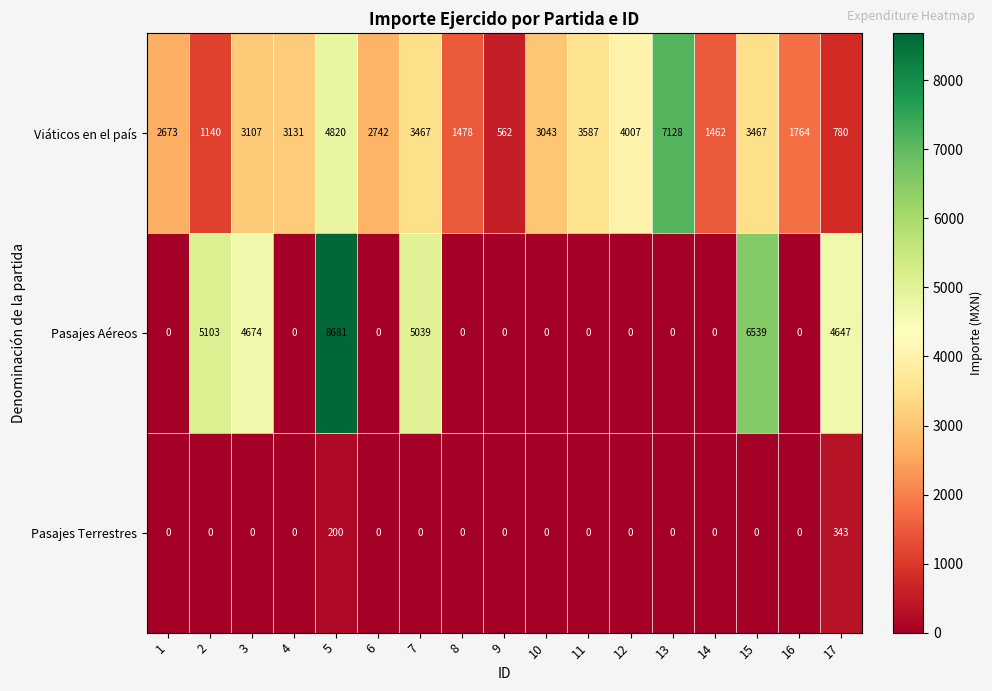

True or false: Pasajes Terrestres has a value of 0 at 13.

True